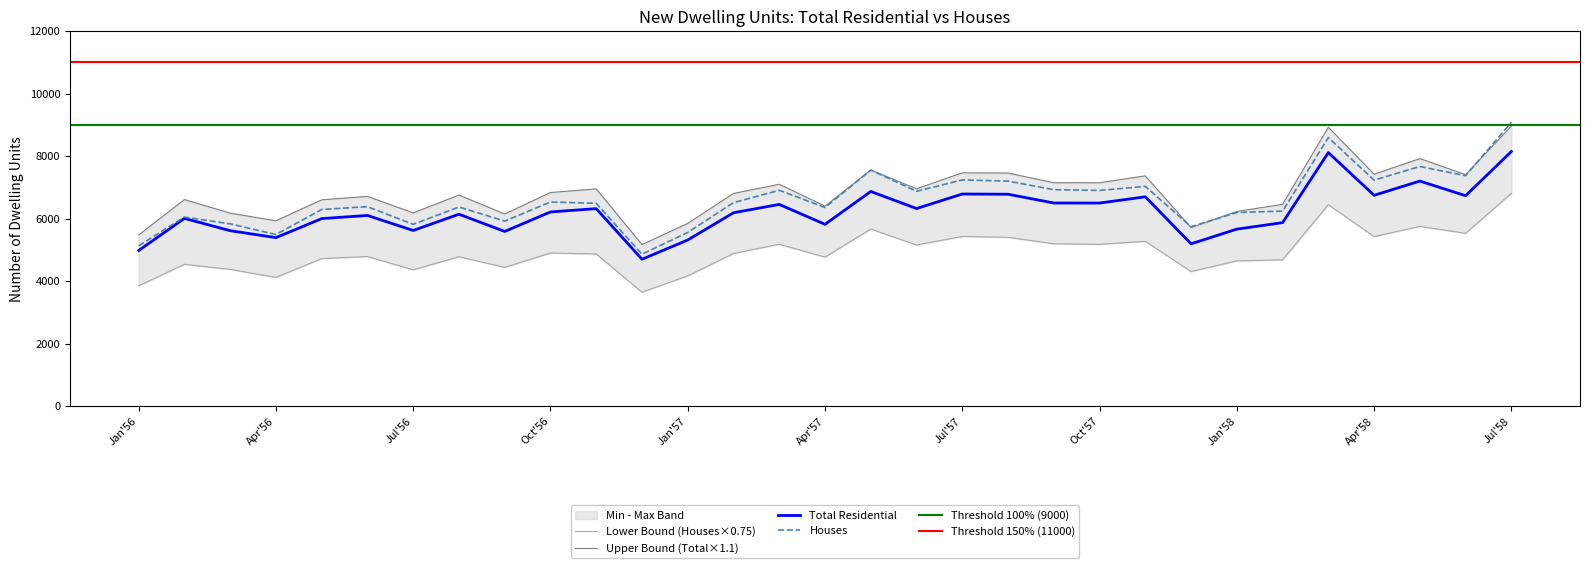

Rank the series by their maximum value, from lowest to highest.

Total Residential, Houses